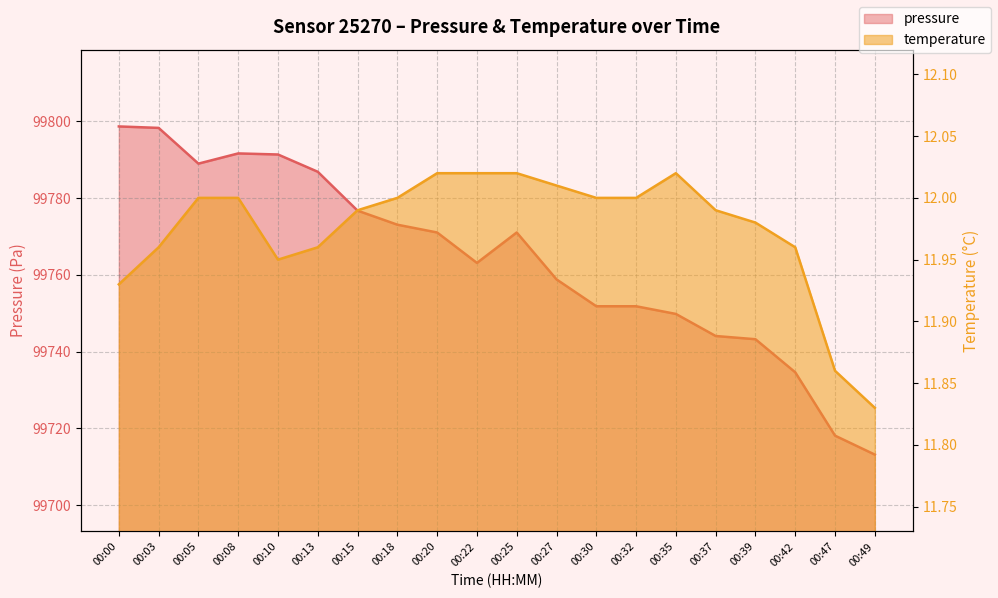

Does the chart display data point markers on the line(s)?

No